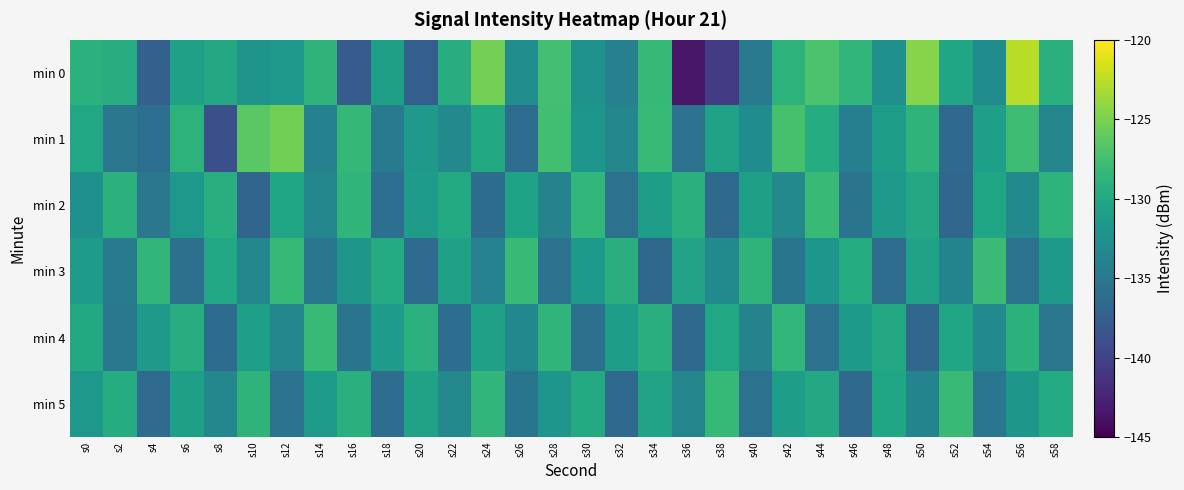

What is the total value across all series at s16?

-791.1